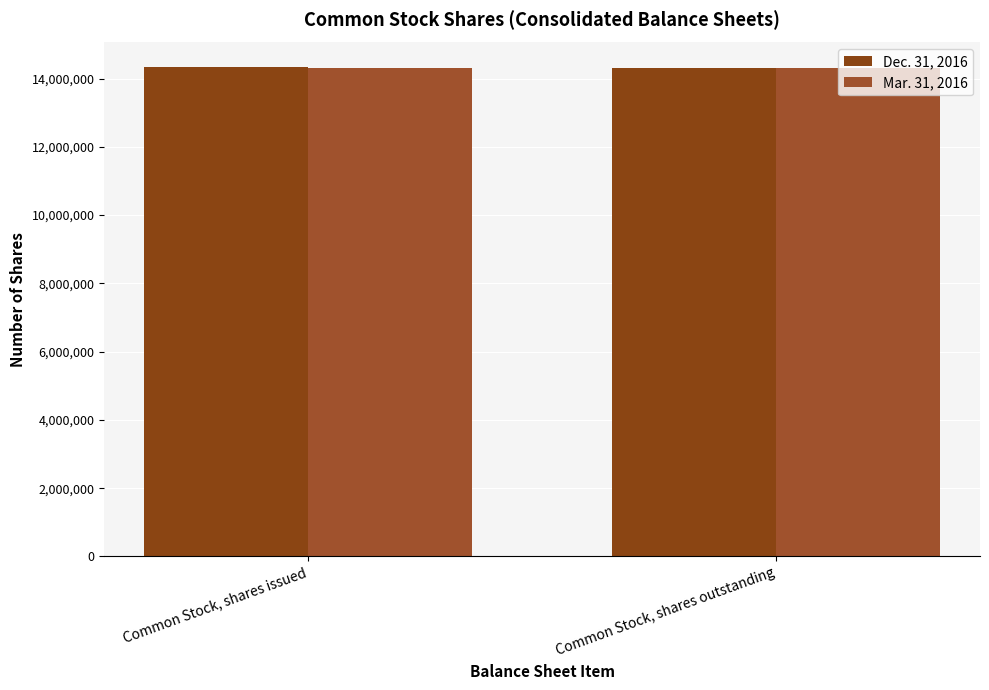

How many bars are there in total?

4